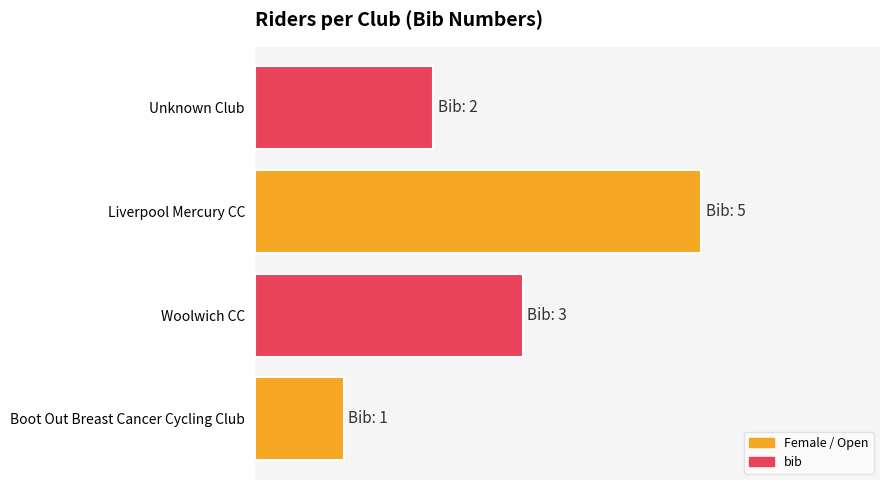

Rank the categories by value from lowest to highest.

Boot Out Breast Cancer Cycling Club, Unknown Club, Woolwich CC, Liverpool Mercury CC